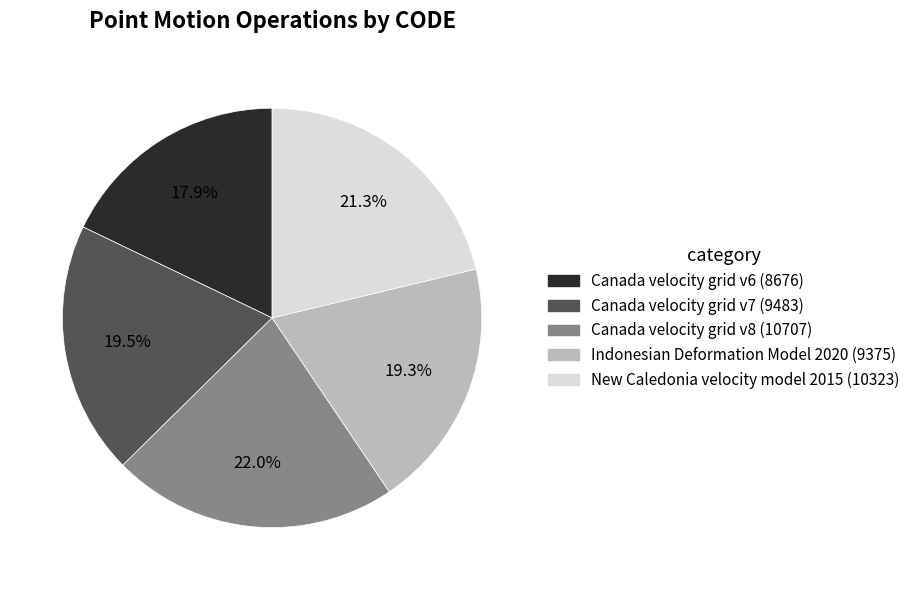

Between New Caledonia velocity model 2015 and Canada velocity grid v8, which is larger?

Canada velocity grid v8